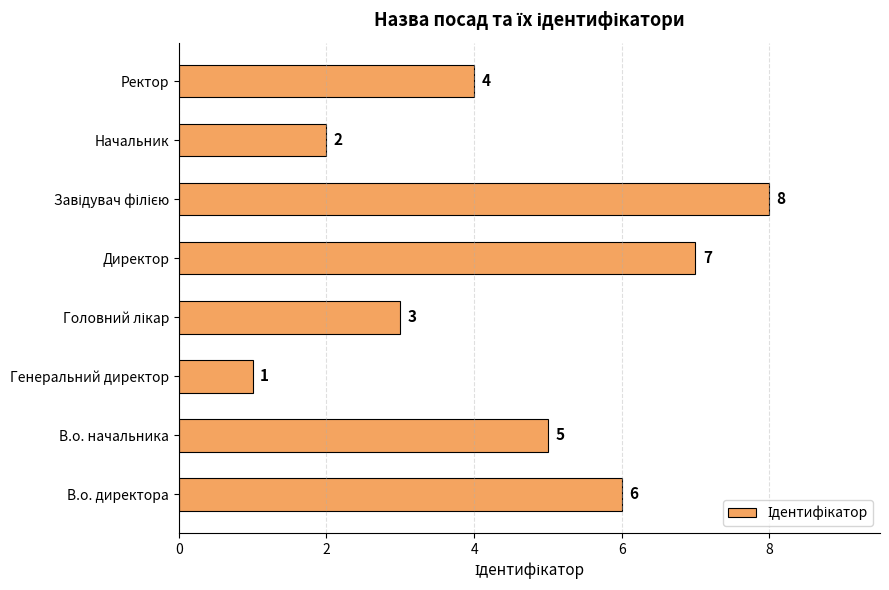

How many values are below 5?

4